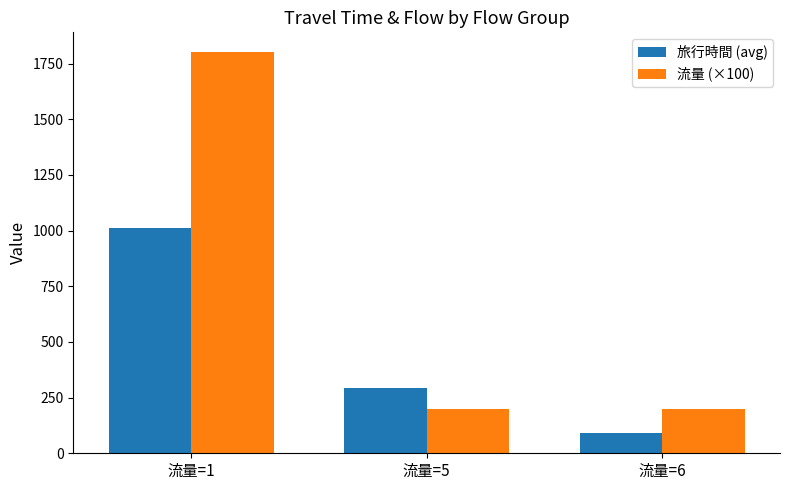

What is the spread (max minus min) of values at 流量=5?

91.5